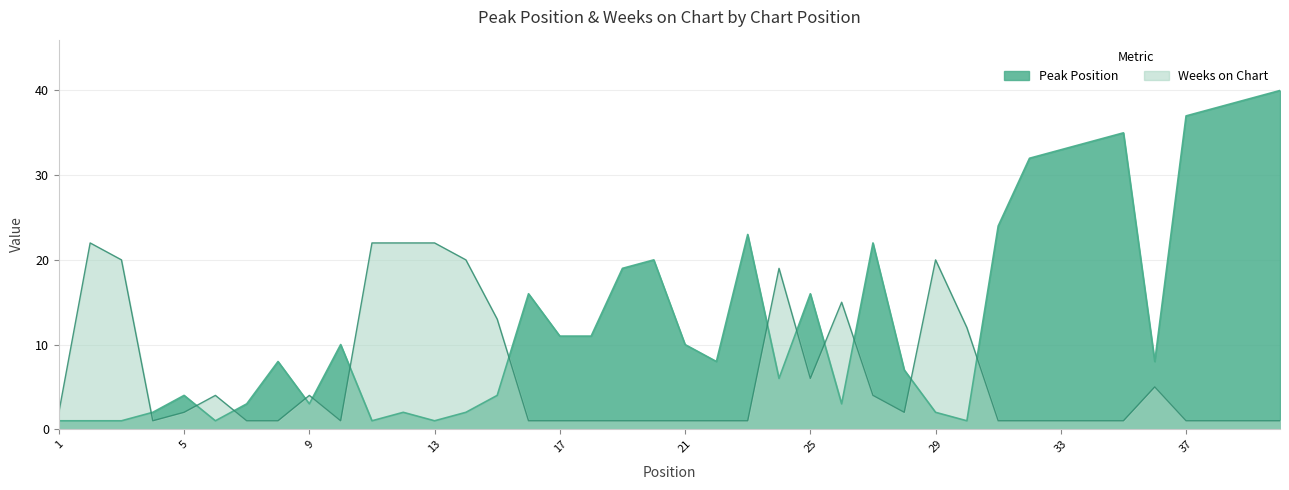

What is the difference between the maximum and minimum values in the Peak Position series?

39